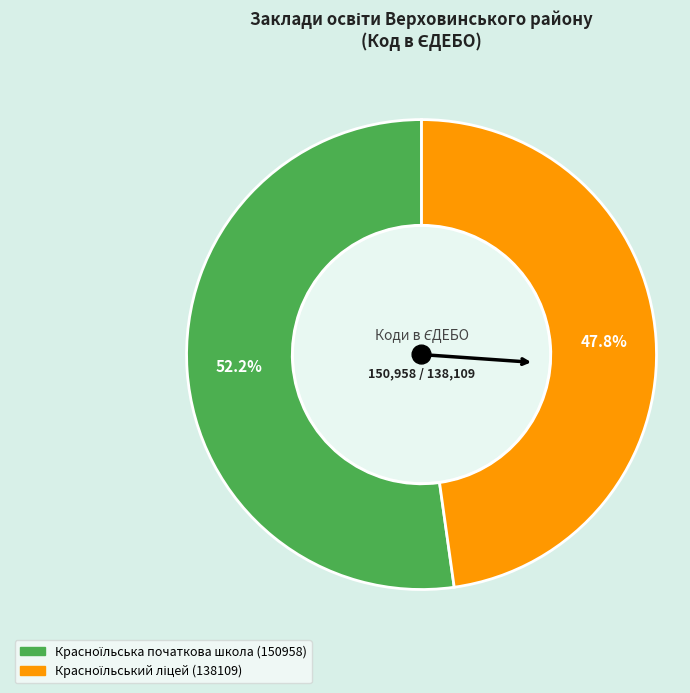

Does any single category account for the majority?

Yes